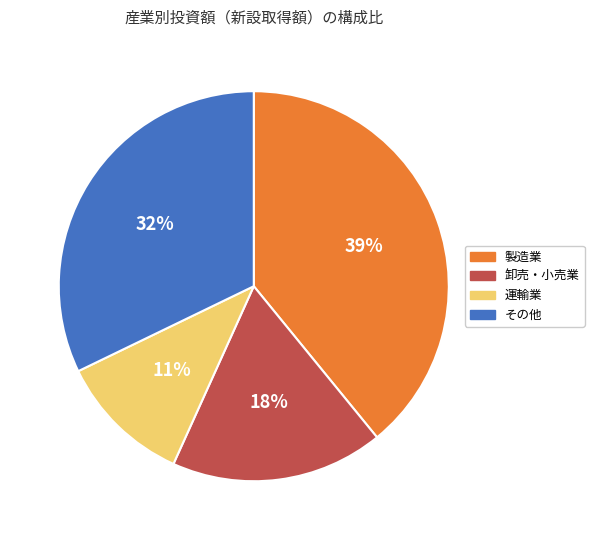

What percentage is the 製造業 slice, to the nearest percent?

39%